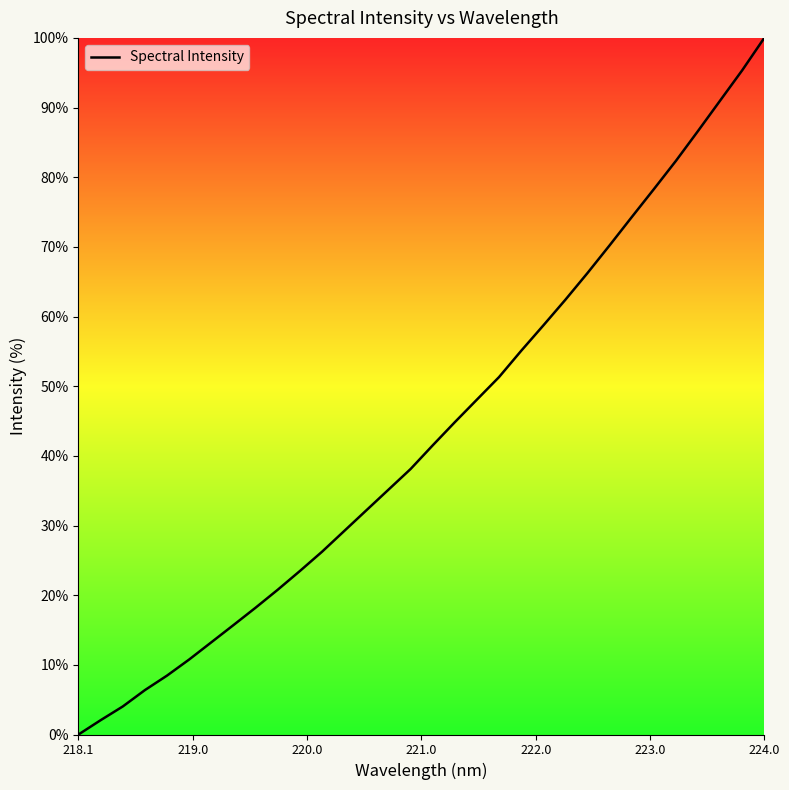

What is the maximum value shown in the chart?

100.0